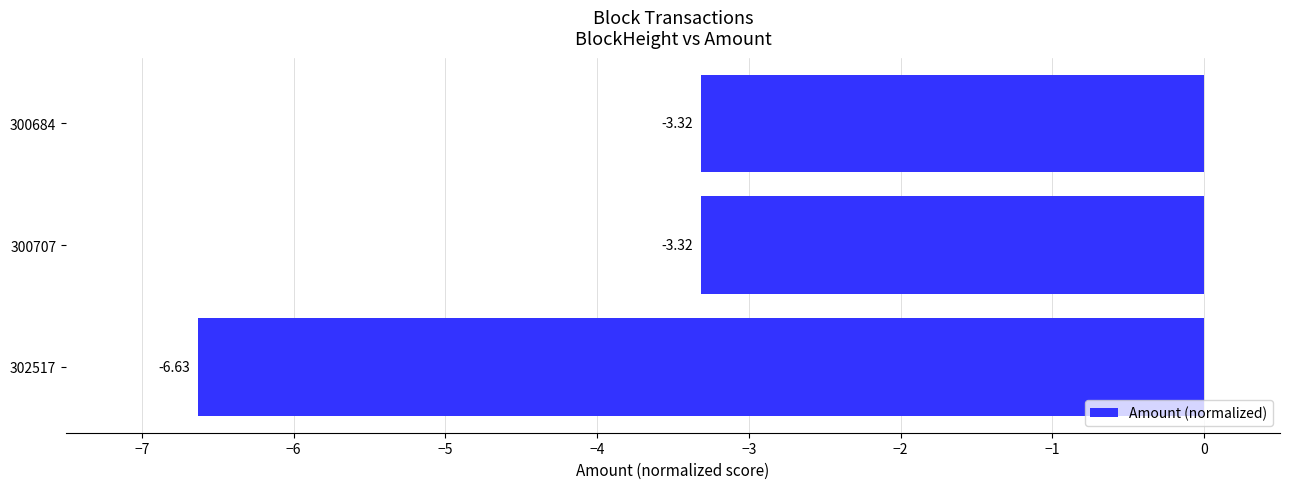

What is the change in value from 302517 to 300684?

+3.3